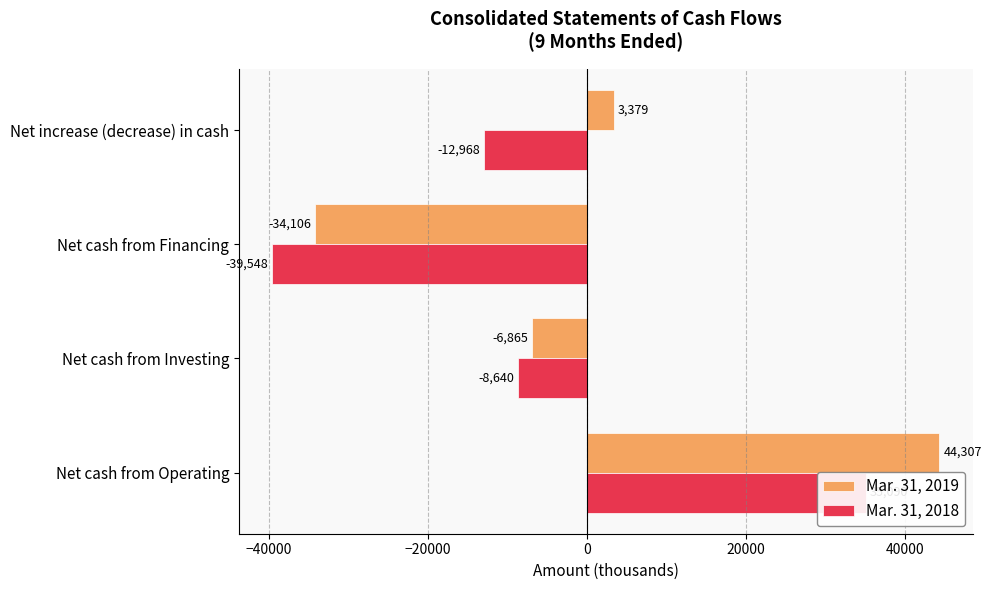

What is the value of the Mar. 31, 2019 bar at the 1st from the left?

44307